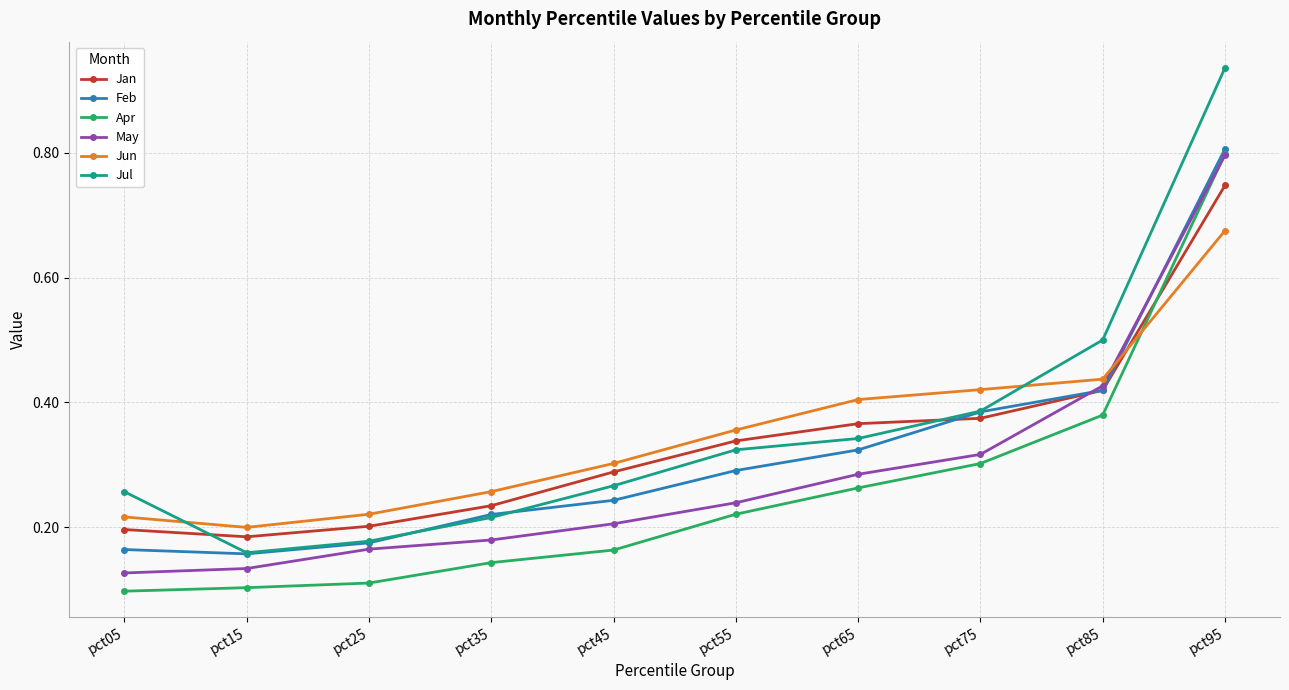

Where is the first local minimum for Jan?

pct15